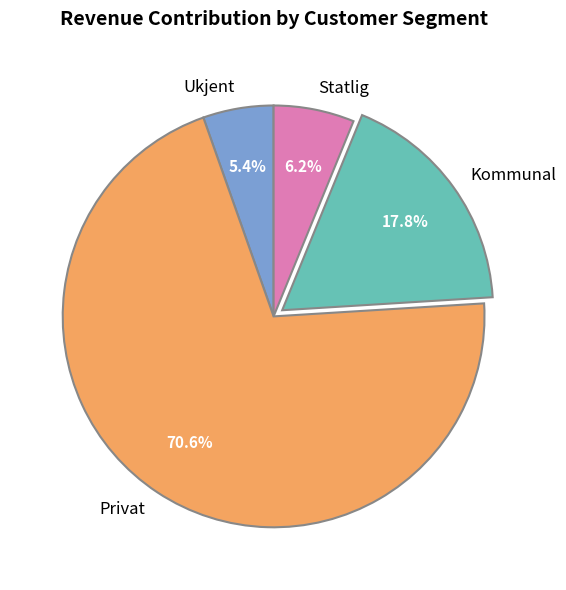

Rank the categories by value from highest to lowest.

Privat, Kommunal, Statlig, Ukjent